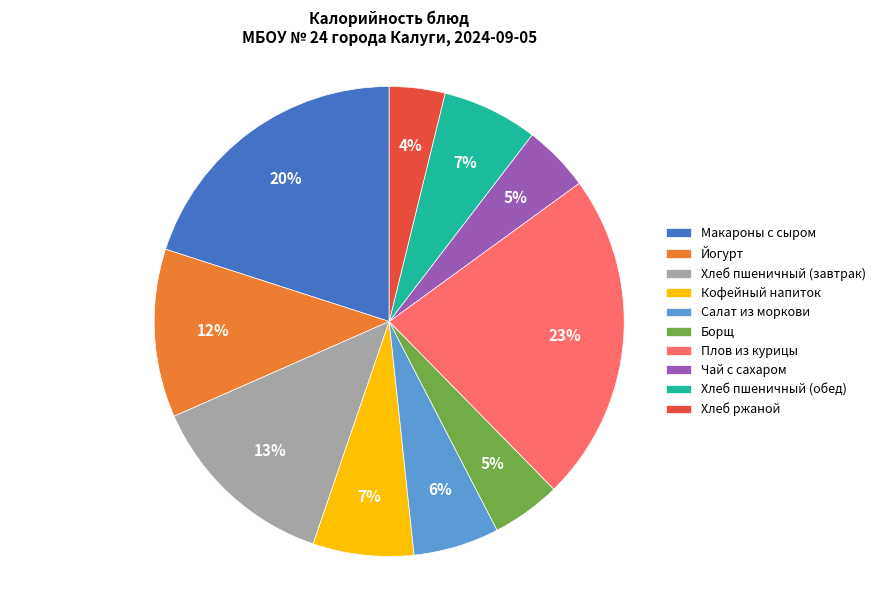

True or false: Плов из курицы accounts for 10% of the total.

False